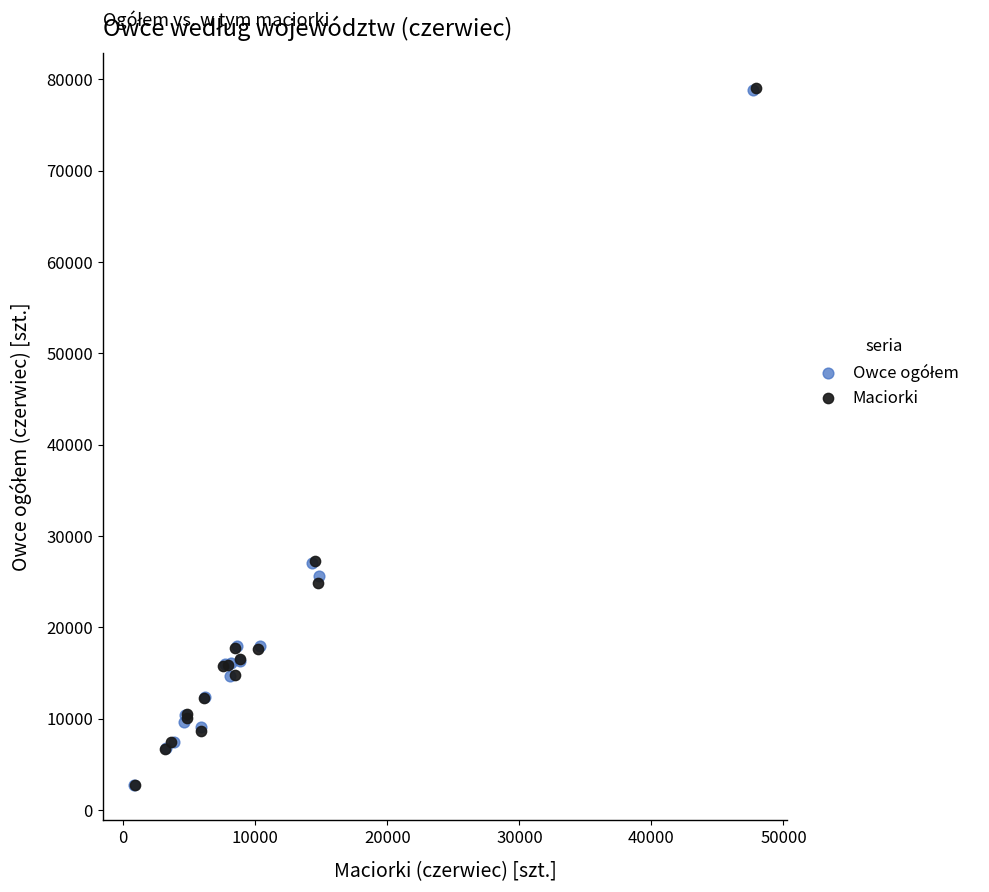

Which series has the largest Y range (max minus min)?

Maciorki